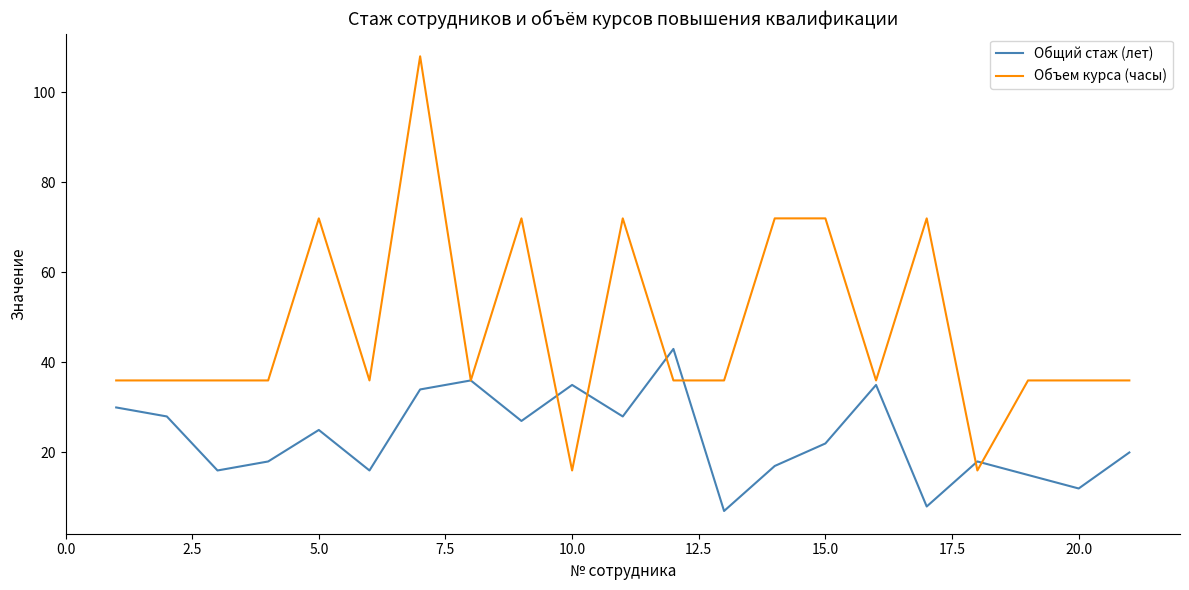

How many series are shown in this chart?

2